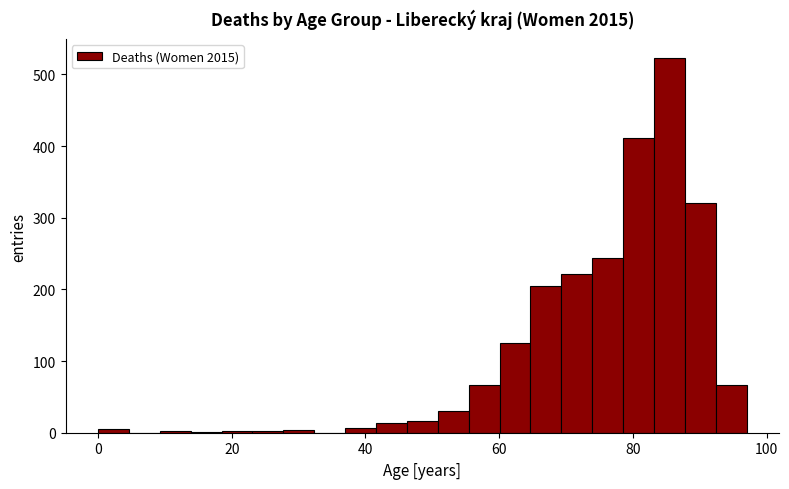

Read against the x-axis, roughly where is the centre of the tallest bar?

86